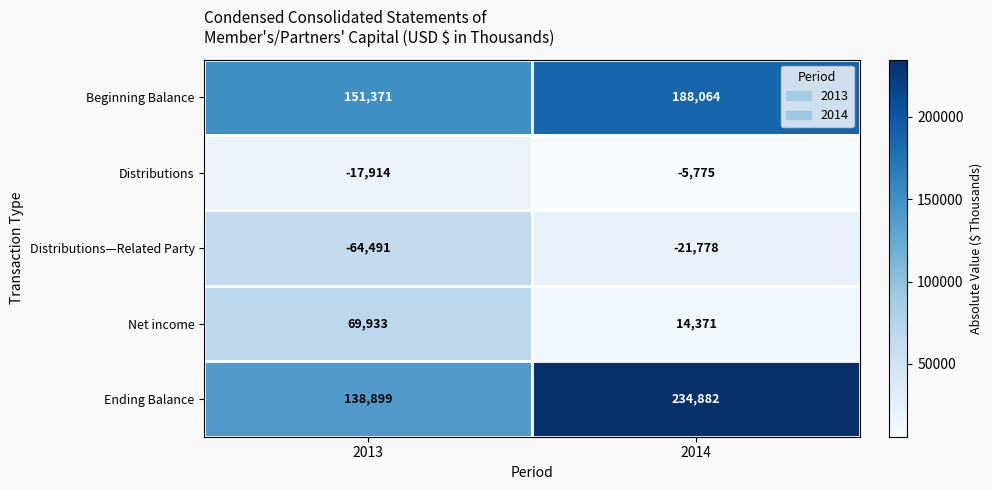

Is it true that Distributions equals -17914 at 2013?

True